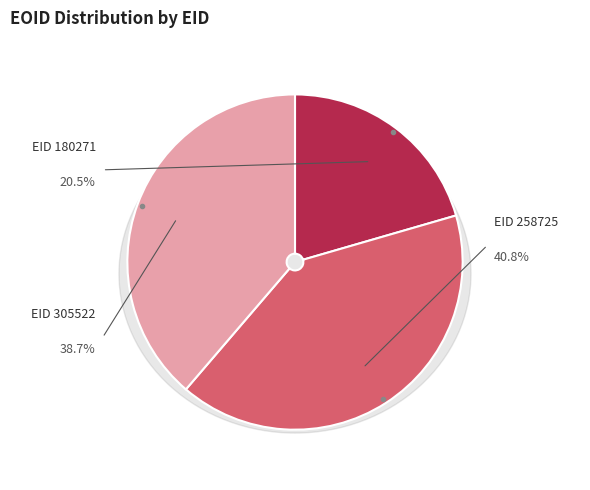

Which category has the smallest portion of the pie?

180271